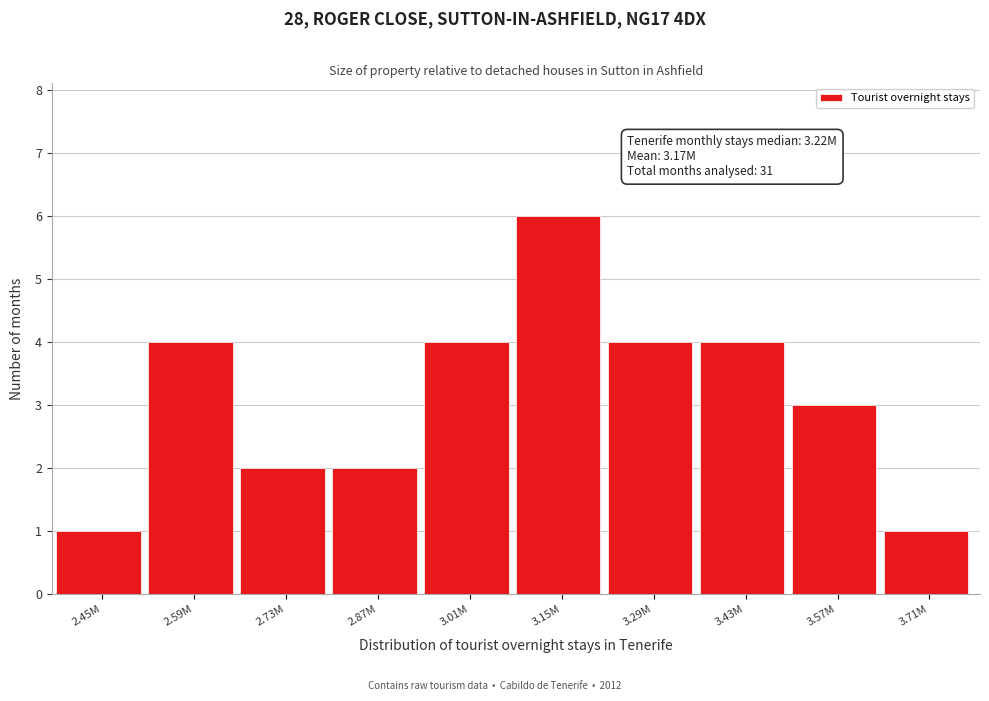

Reading right to left, list all the values displayed in this chart.

3.71M=1	3.57M=3	3.43M=4	3.29M=4	3.15M=6	3.01M=4	2.87M=2	2.73M=2	2.59M=4	2.45M=1